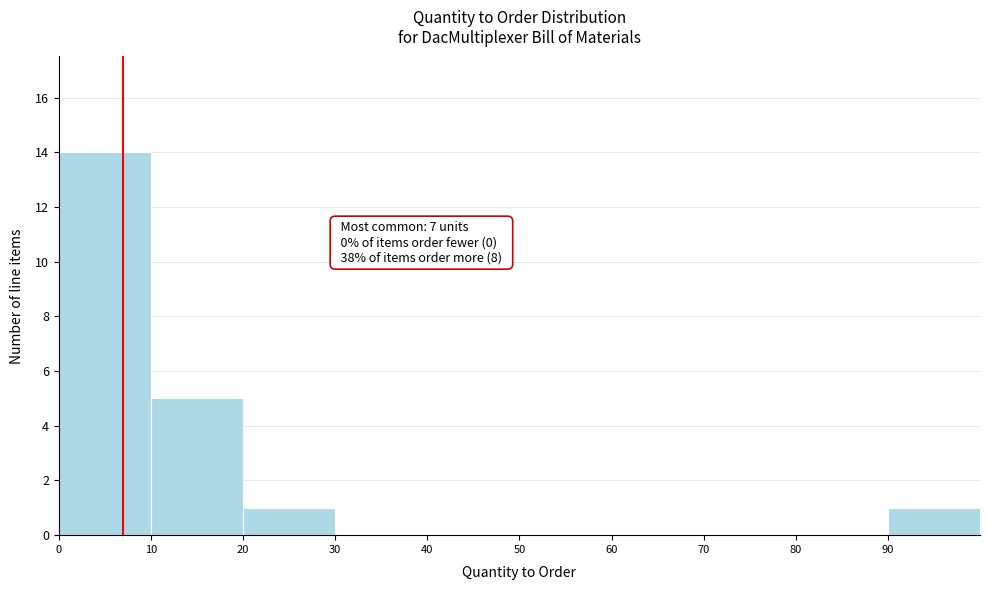

Which range on the x-axis has the tallest bar?

0 to 10